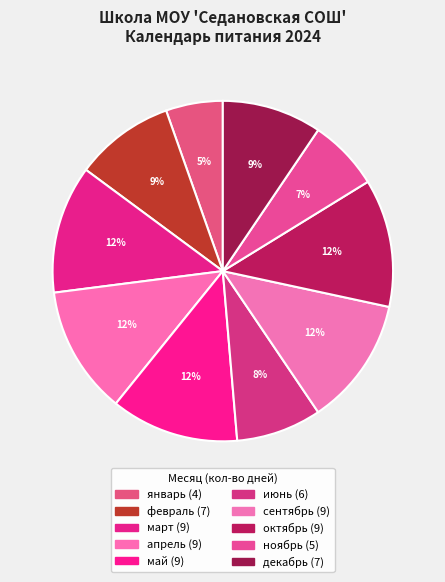

Which slice is the smallest?

январь